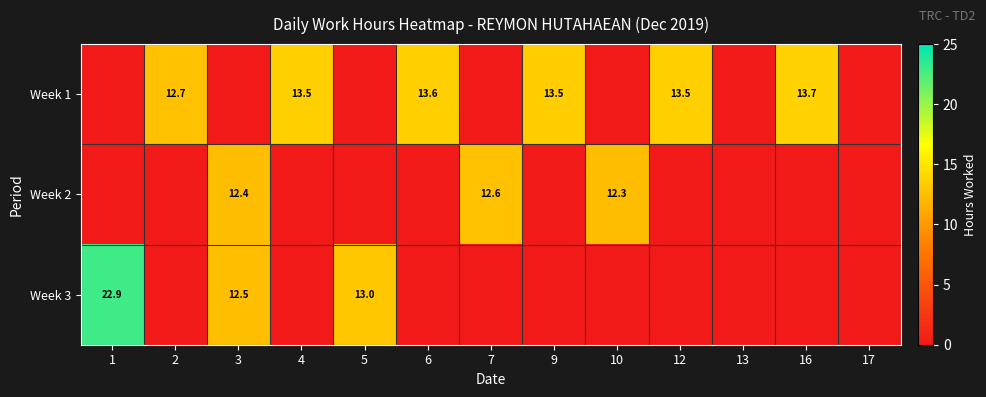

What is the total value across all series at 4?

13.5